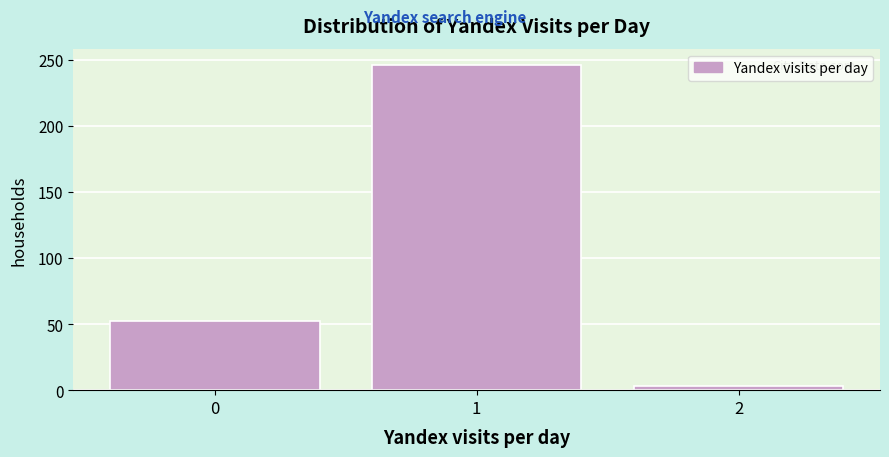

Reading left to right, list every bar in this chart as the range it spans on the x-axis followed by its height. The values are not printed on the chart, so give them approximately, as read against the axis.

-0.5 to 0.5: 50
0.5 to 1.5: 245
1.5 to 2.5: under 5